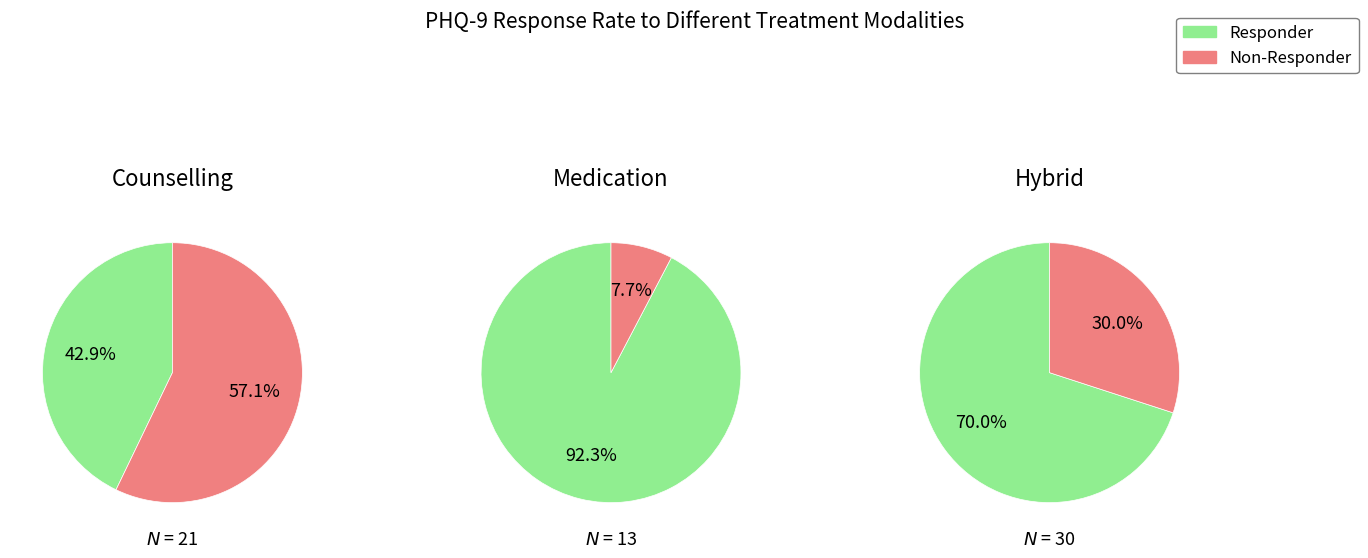

Do 2 and 1 together represent more than half of the pie?

Yes